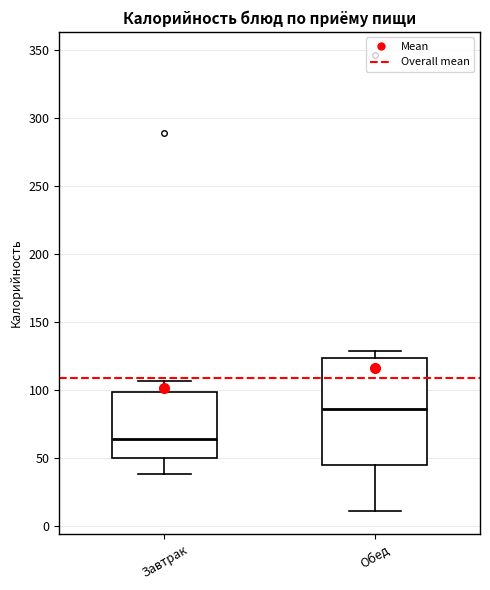

Where is the lower edge of the box for Завтрак on the y-axis? The values are not printed on the chart, so give them approximately, as read against the axis.

50